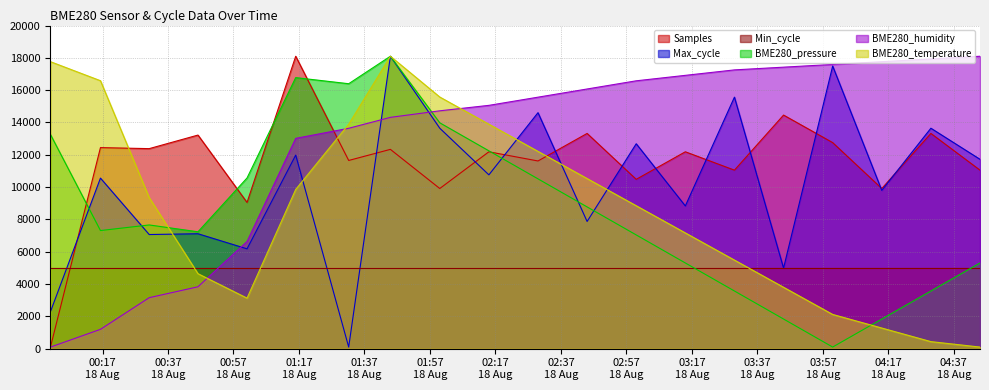

At which category is the sum across all series the highest?

2022/08/18 01:44:55